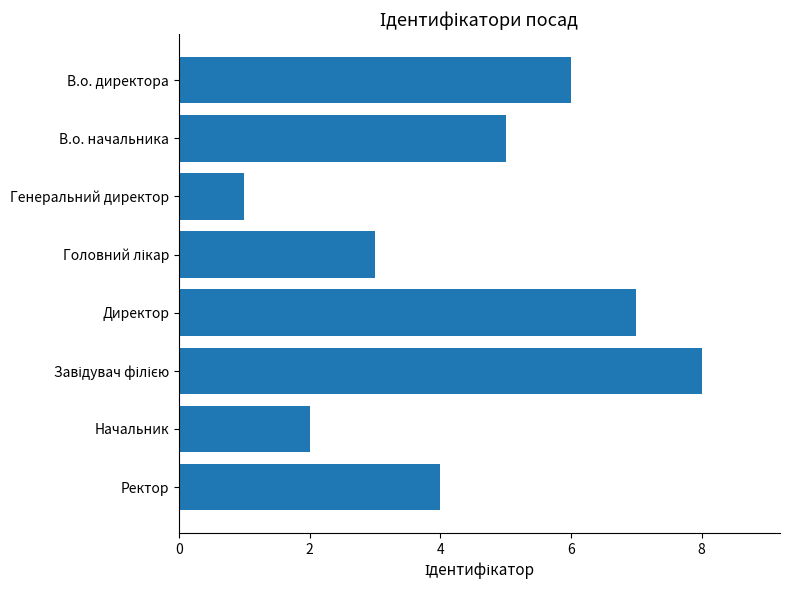

What is the change in value from Генеральний директор to Начальник?

+1